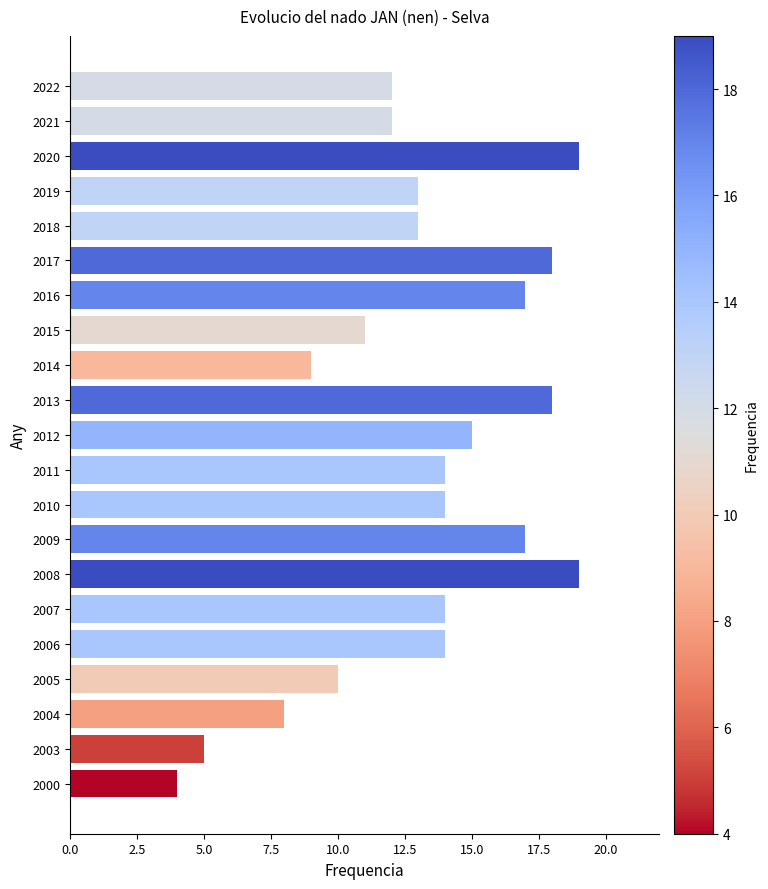

Does the chart contain any negative values?

No